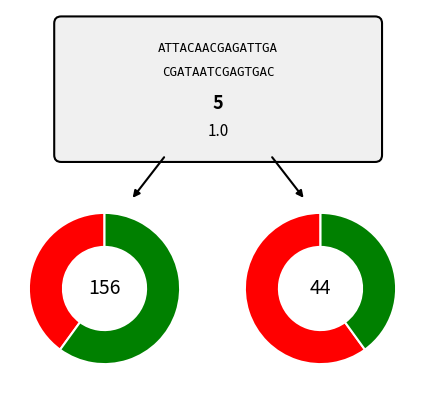

Is it true that 2016 is 49% of the pie?

False